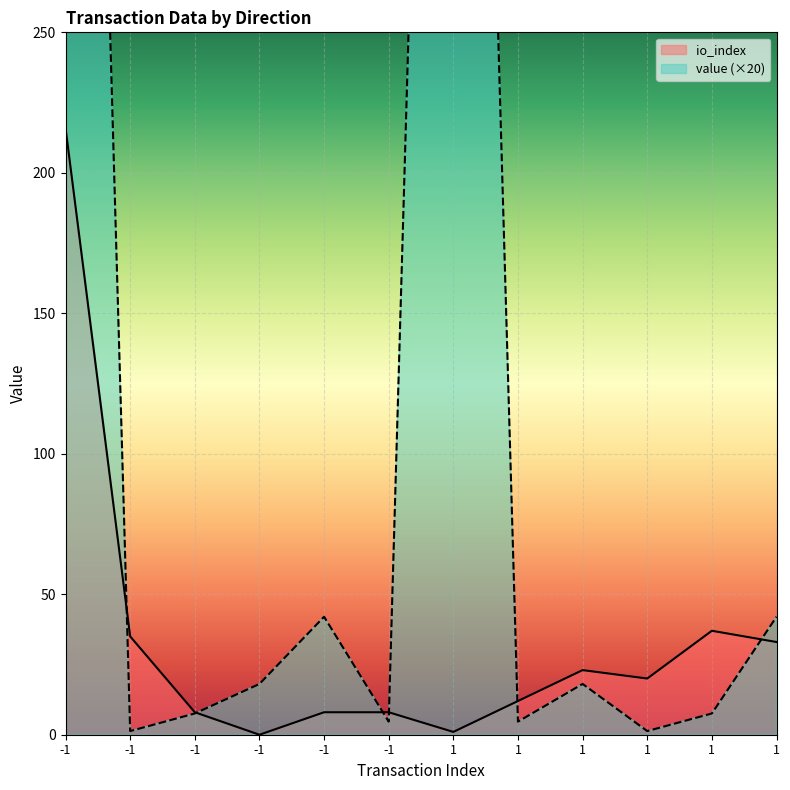

How many interior local peaks does the io_index series have?

2